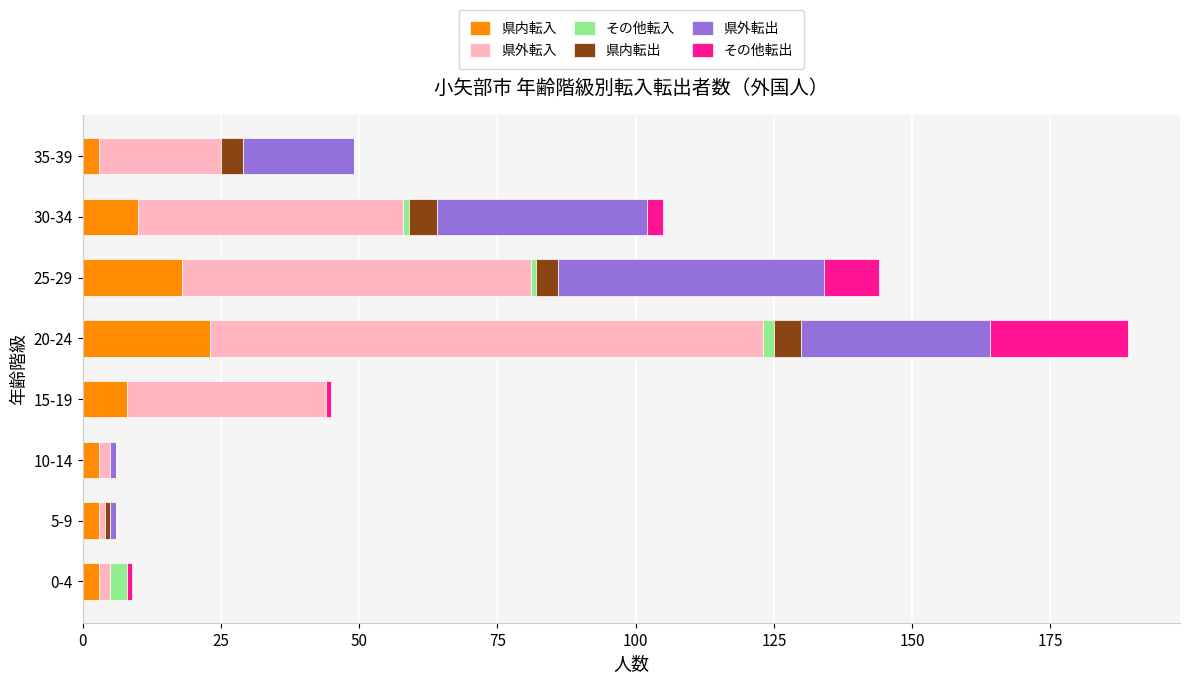

At which category is the sum across all series the highest?

20-24